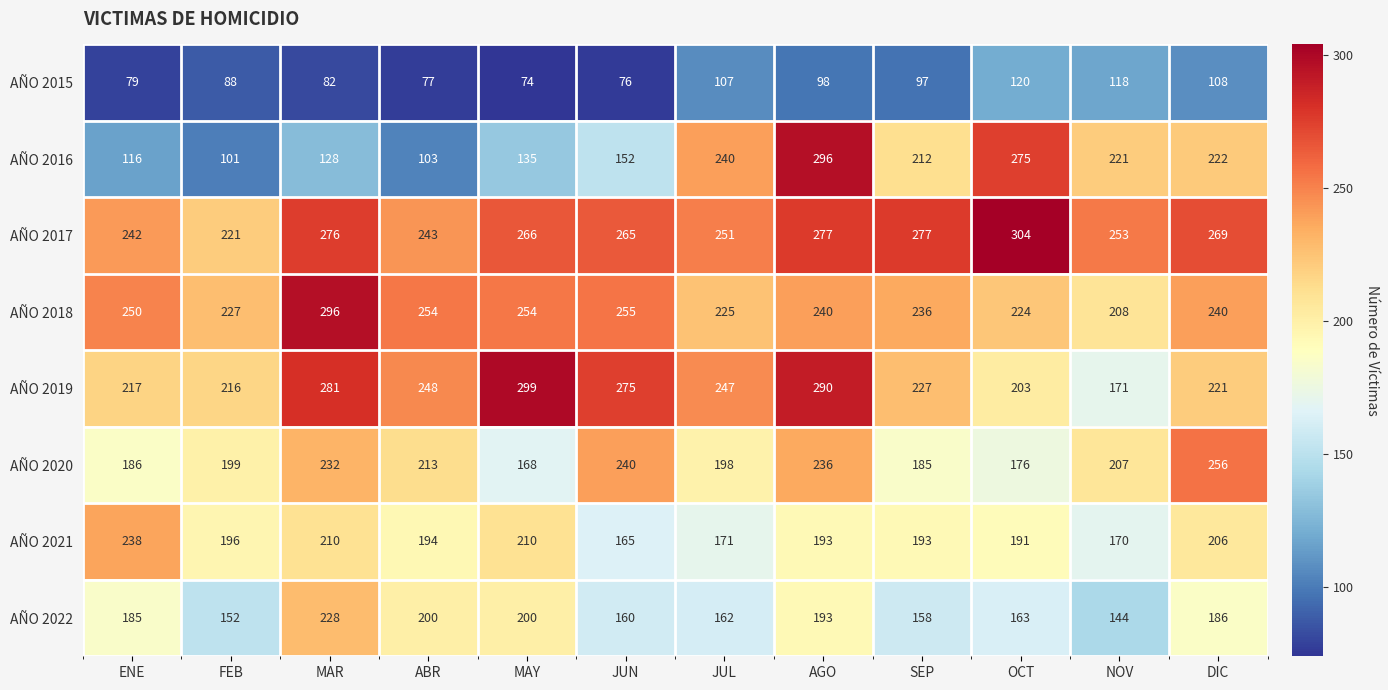

What is the average value of the AÑO 2019 series?

241